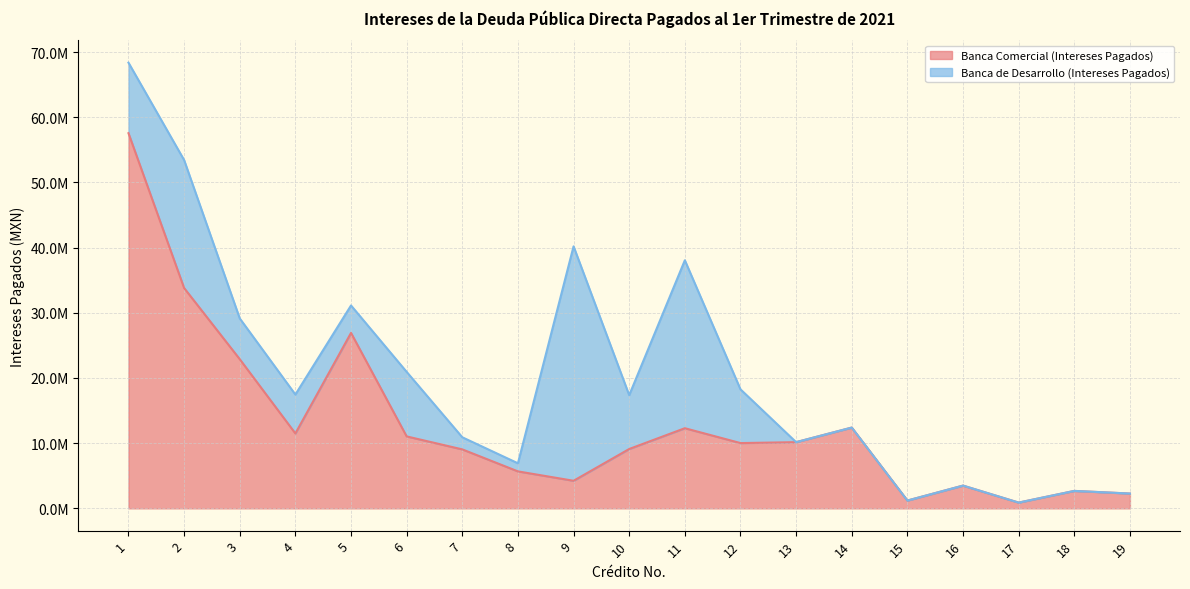

What is the ratio of the value at 19 to the value at 5?

0.1